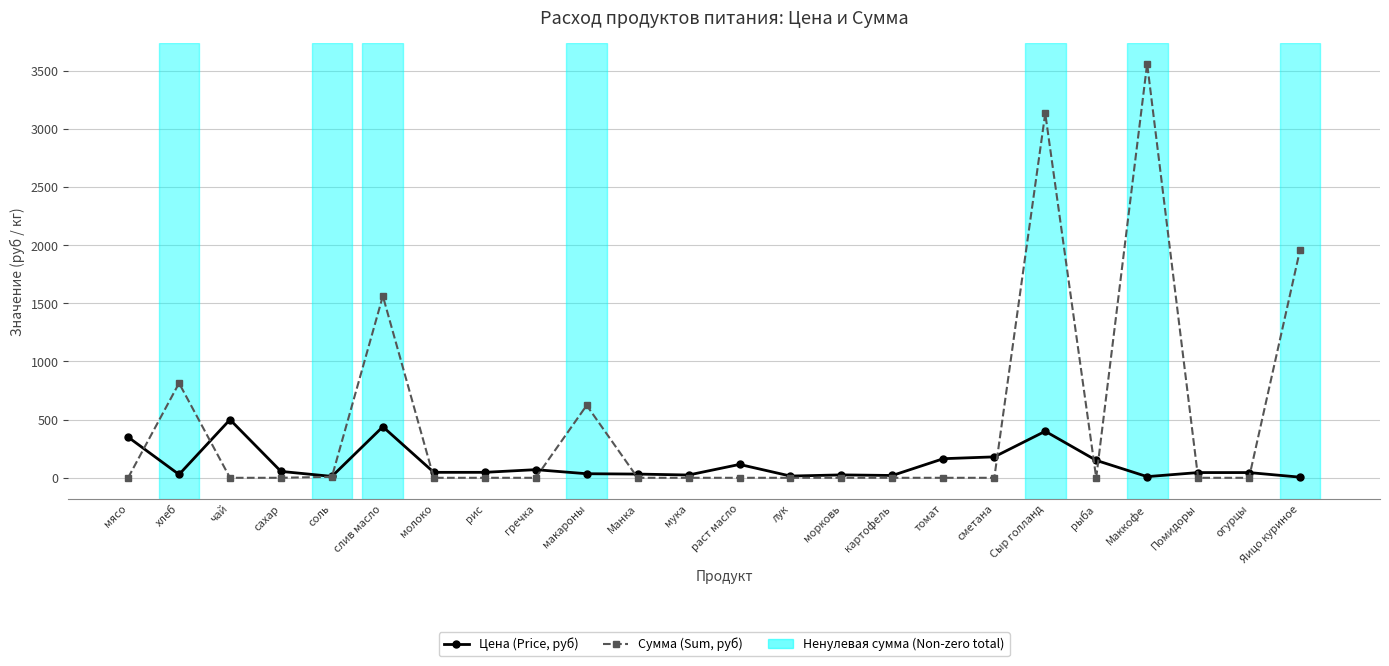

Which series ends up on top after the final intersection of Цена (Price, руб) and Сумма (Sum, руб)?

Сумма (Sum, руб)